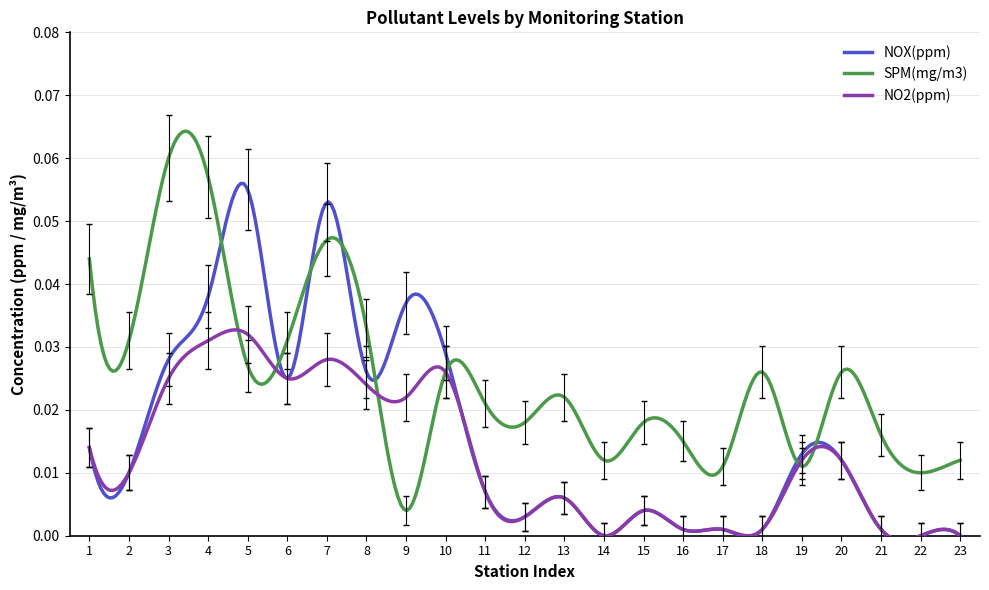

Rank the series by their maximum value, from lowest to highest.

NO2(ppm), NOX(ppm), SPM(mg/m3)